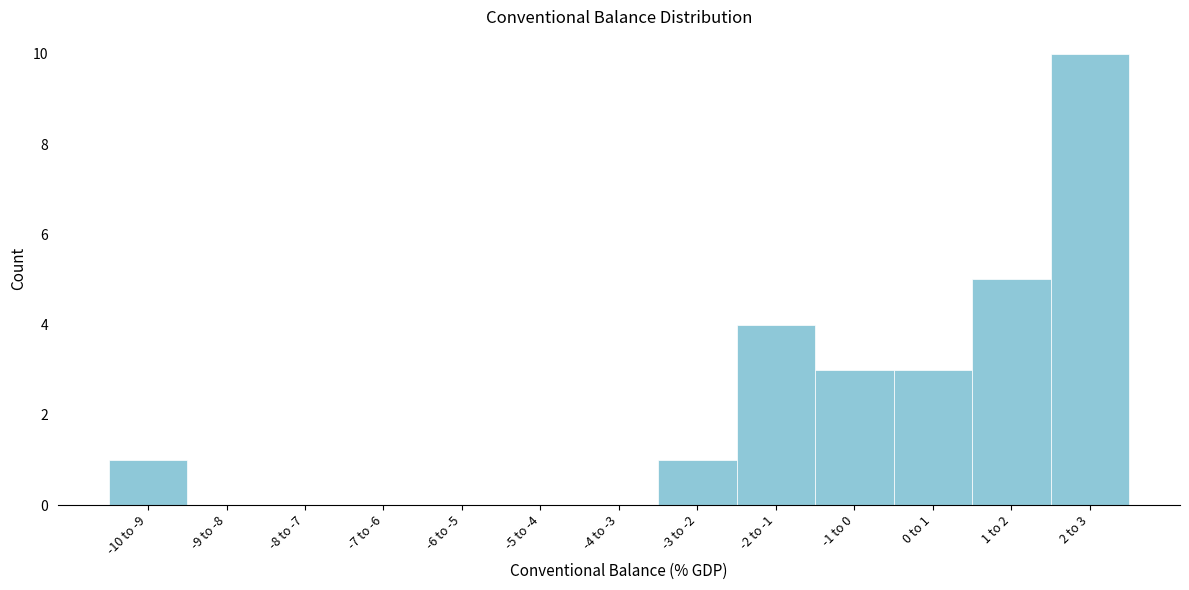

Reading right to left, extract all data points from this chart.

2 to 3=10	1 to 2=5	0 to 1=3	-1 to 0=3	-2 to -1=4	-3 to -2=1	-4 to -3=0	-5 to -4=0	-6 to -5=0	-7 to -6=0	-8 to -7=0	-9 to -8=0	-10 to -9=1